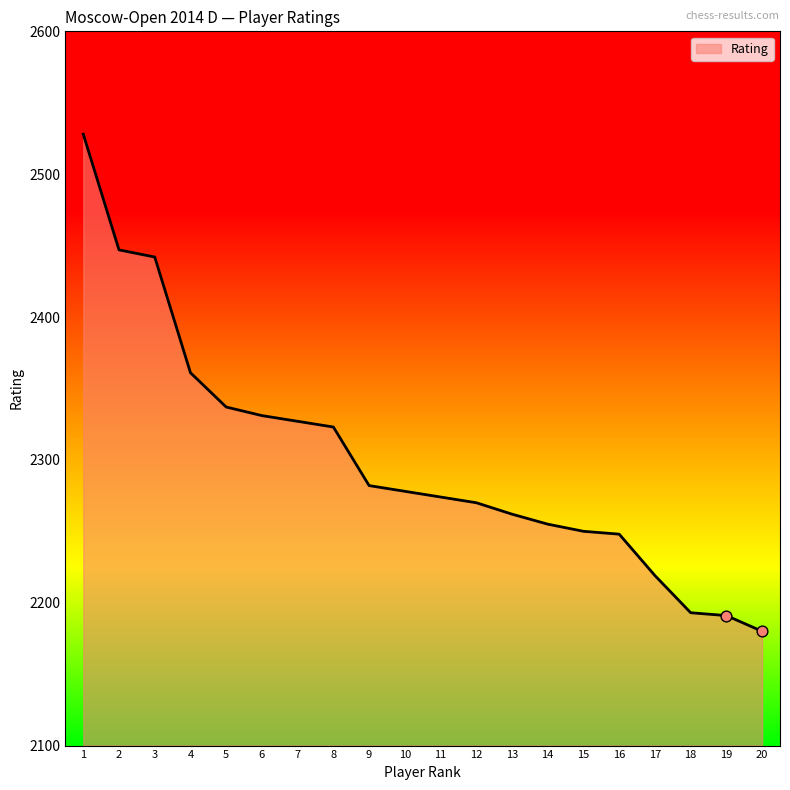

What is the change in value from 2 to 8?

-124